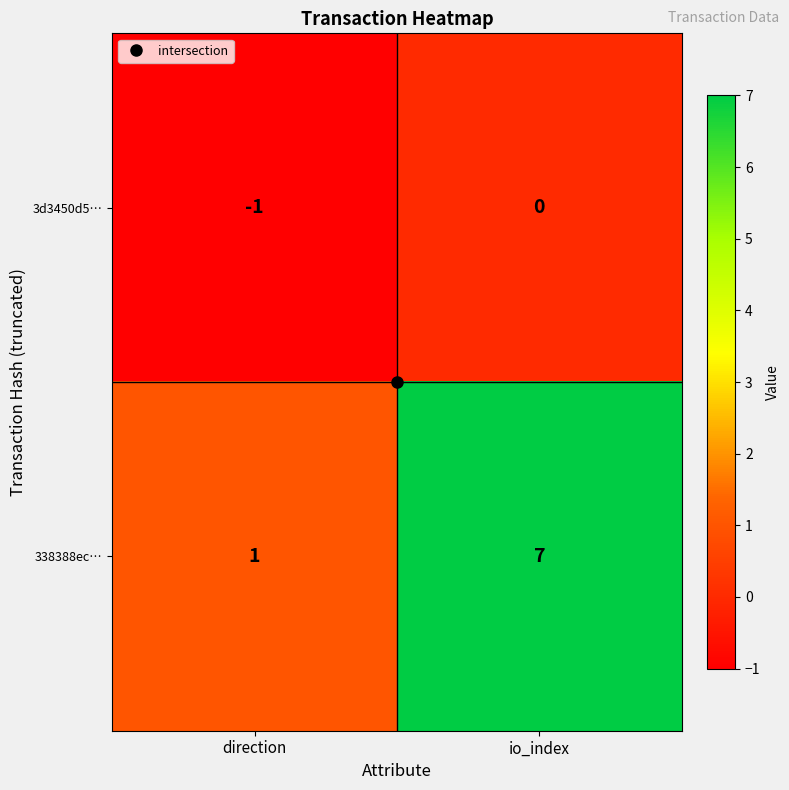

The value of 338388ec… at direction is 1. True or false?

True